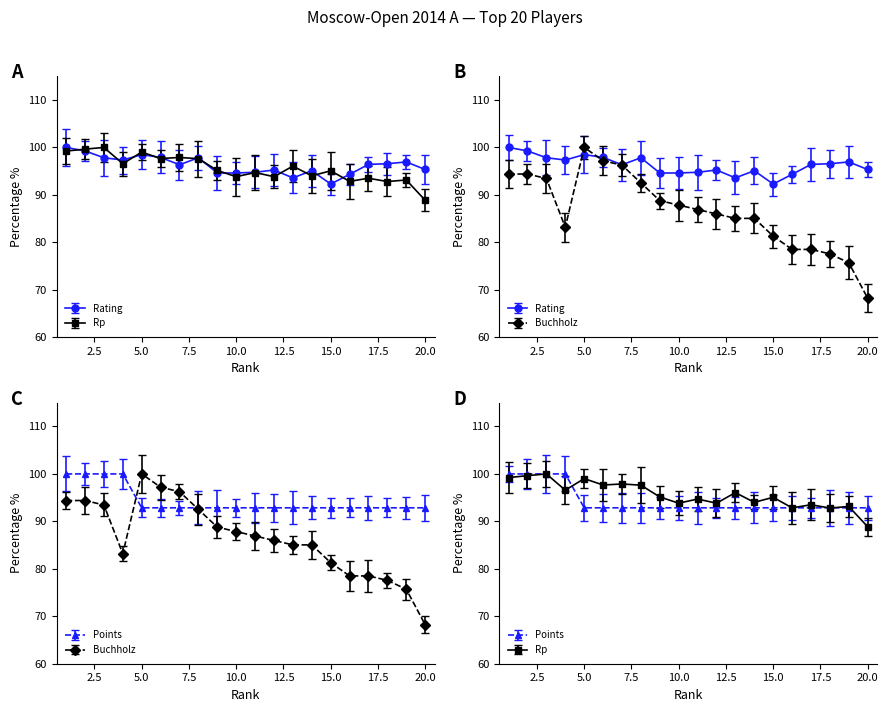

Where is the first local minimum for Rp?

4